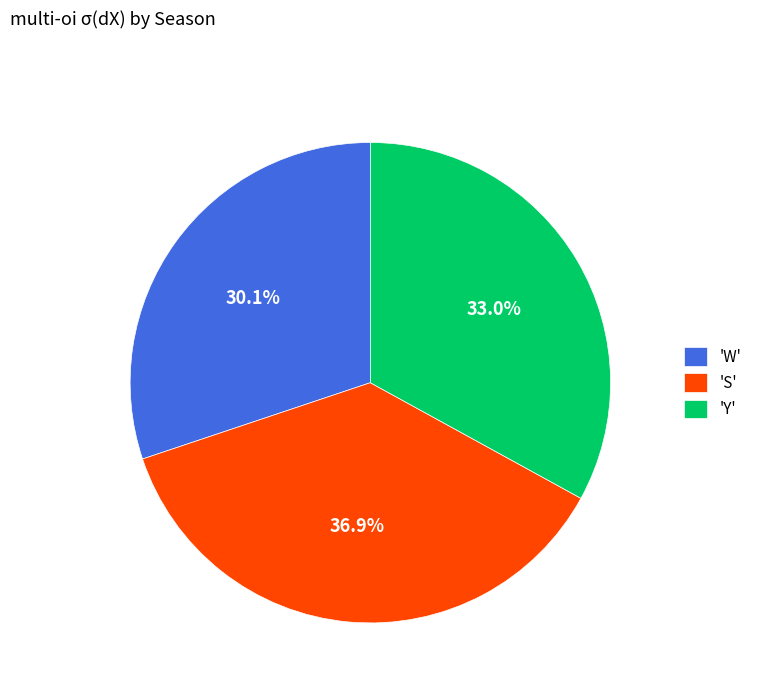

Rank the categories by value from lowest to highest.

'W', 'Y', 'S'